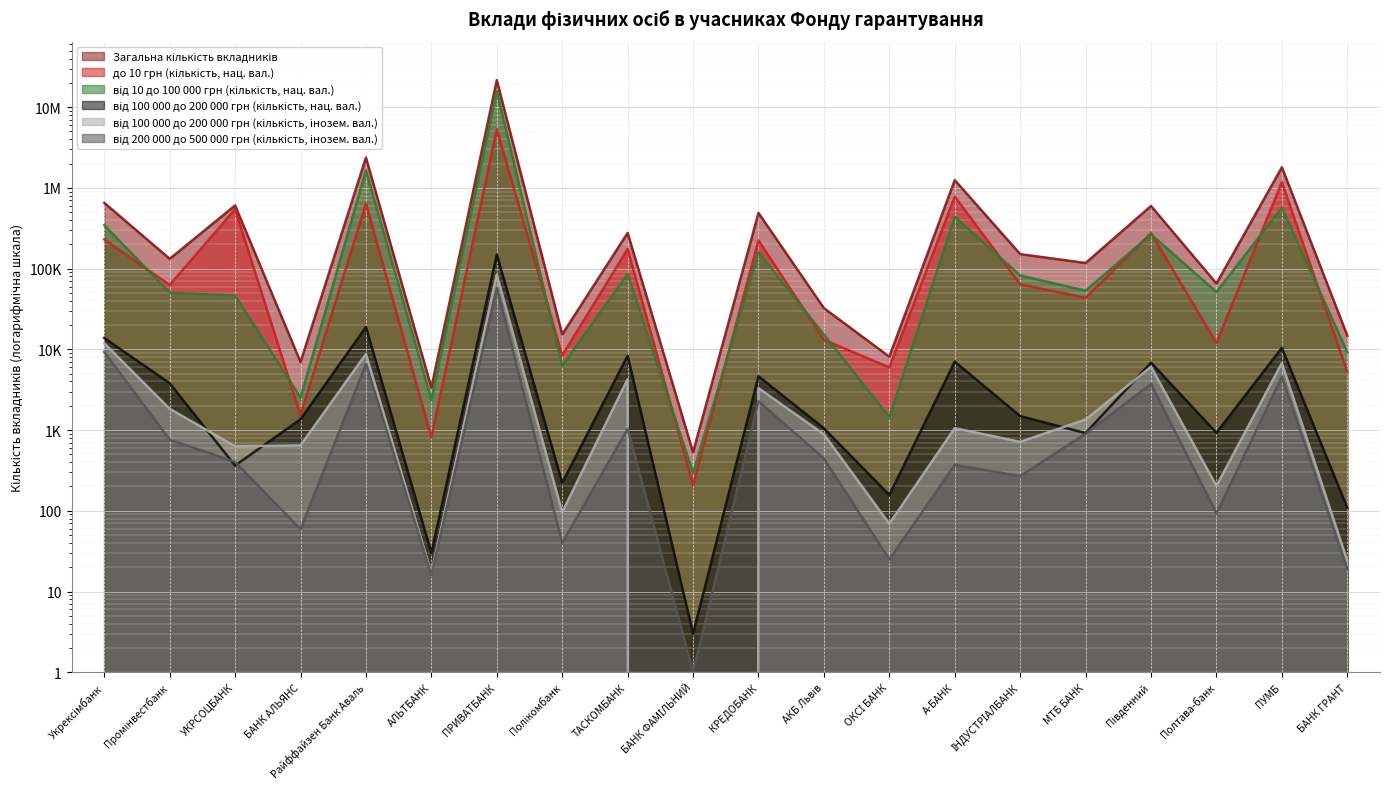

The Загальна кількість вкладників series shows 38423 at ІНДУСТРІАЛБАНК. True or false?

False